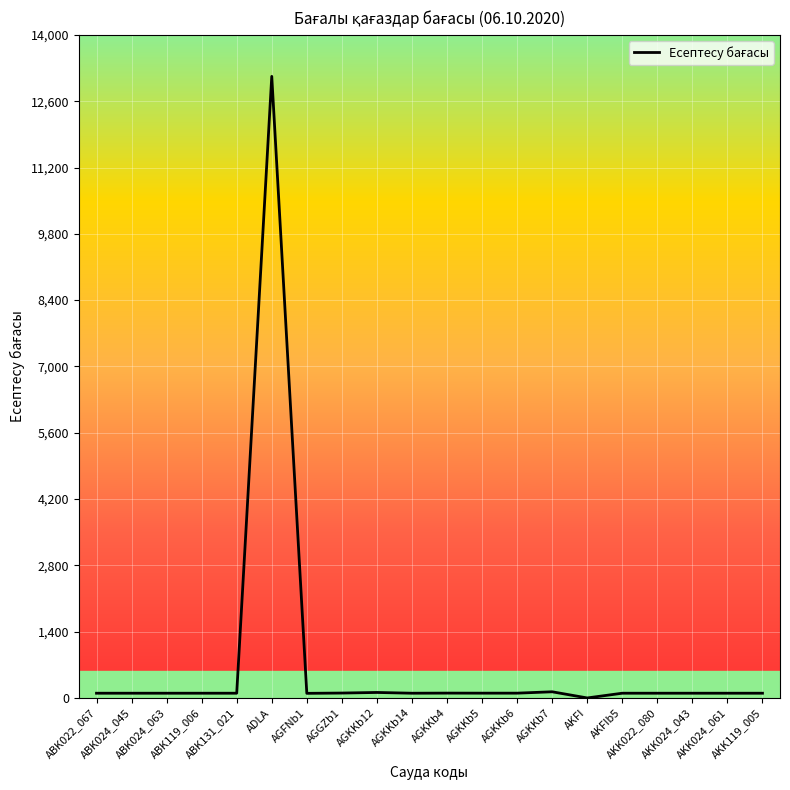

What is the difference between the maximum and minimum values?

13124.6